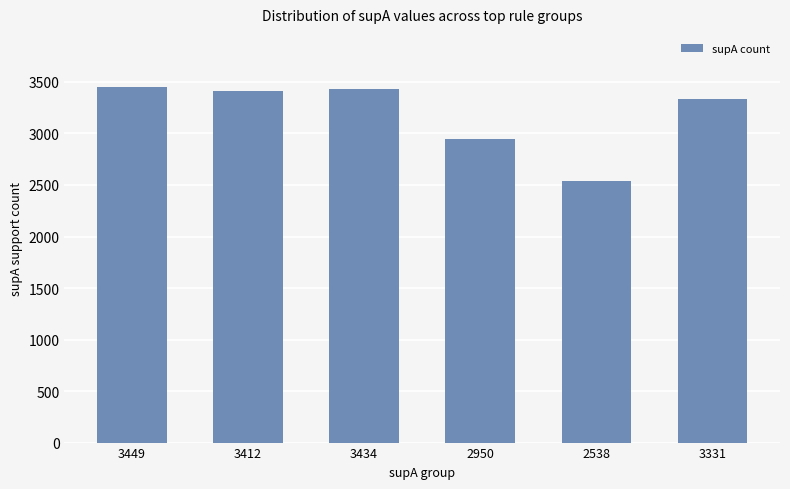

What is the ratio of the value at 3412 to the value at 3331?

1.0